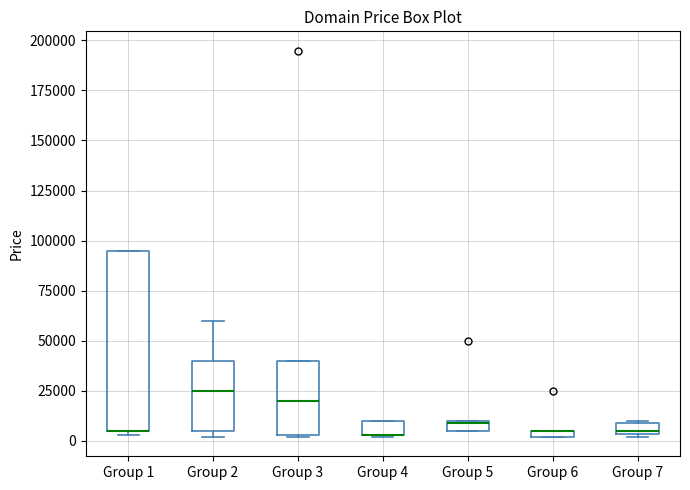

Where is the upper edge of the box for Group 6 on the y-axis? The values are not printed on the chart, so give them approximately, as read against the axis.

5000